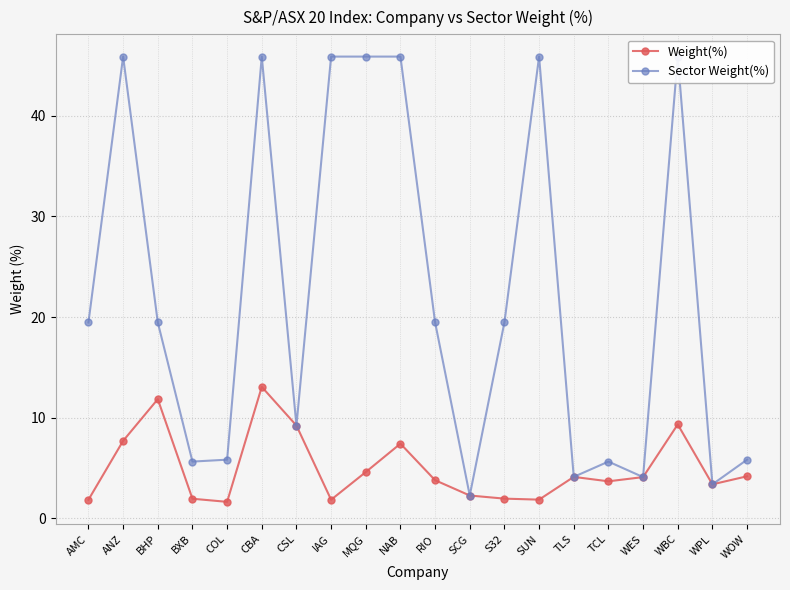

Which series has the largest total across all categories?

Sector Weight(%)